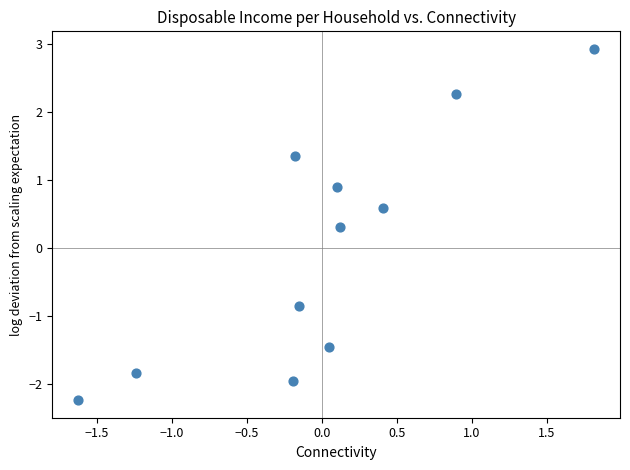

What Y value in the scatter plot is closest to 0?

0.3